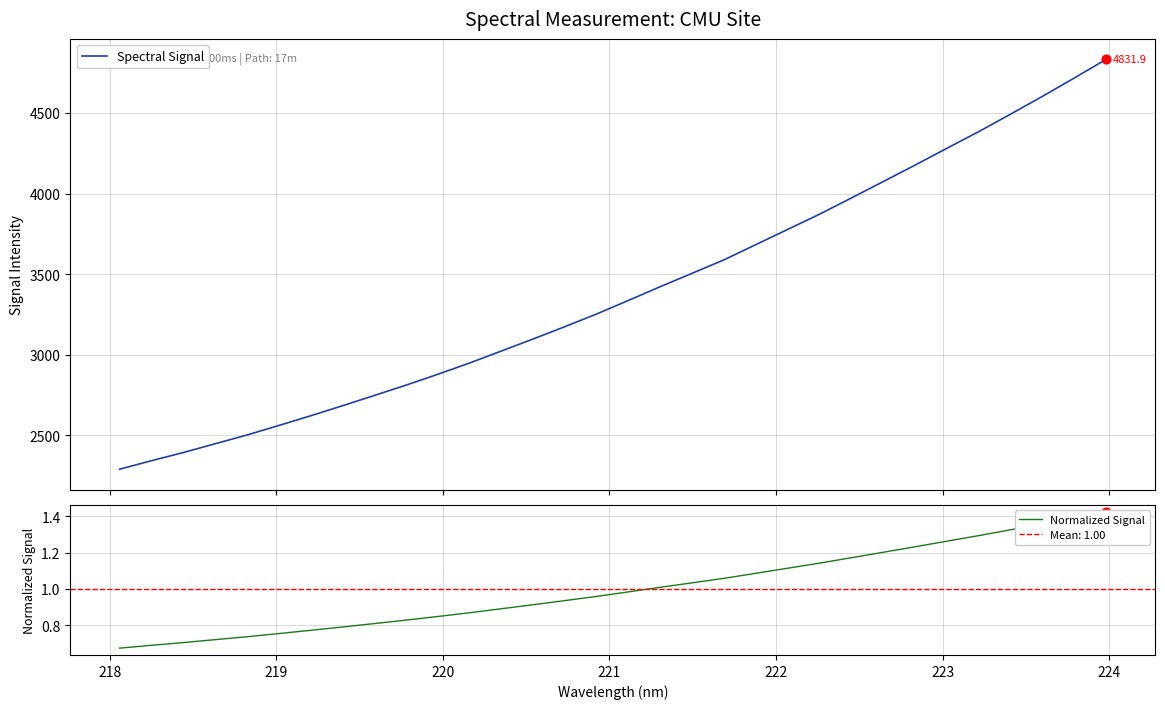

What is the lowest value of the Spectral Signal series?

2289.7